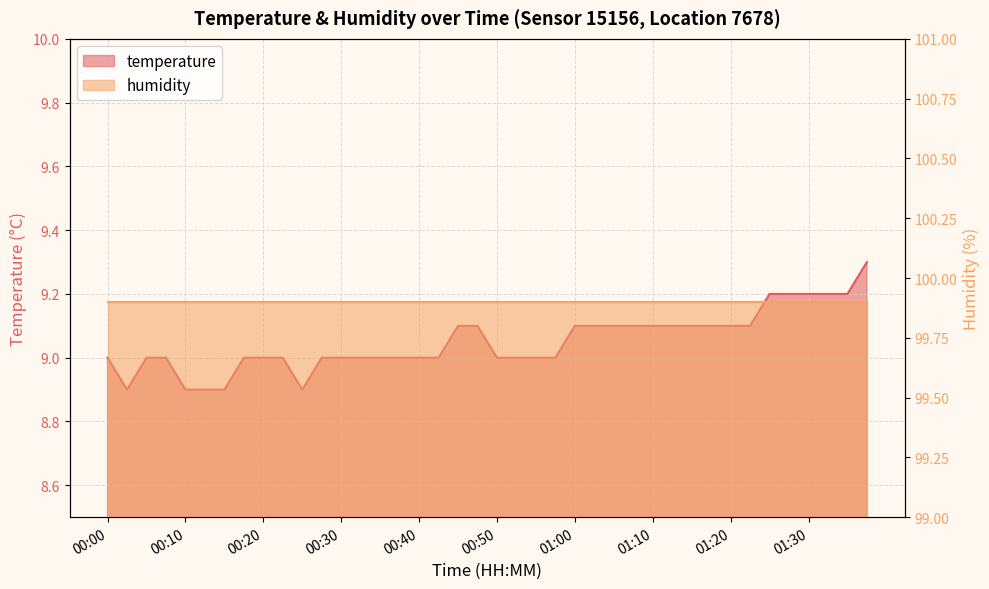

What is the difference between the second highest and second lowest values?

0.3